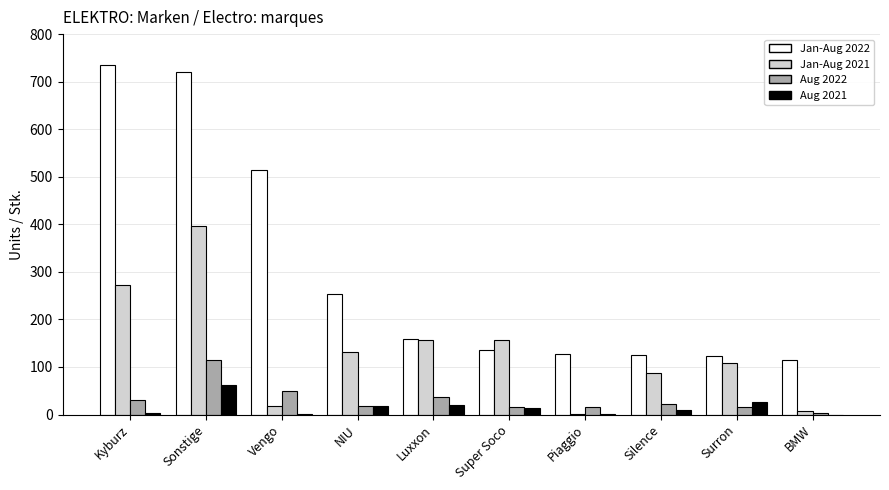

True or false: Jan-Aug 2022 has a value of 42 at Silence.

False